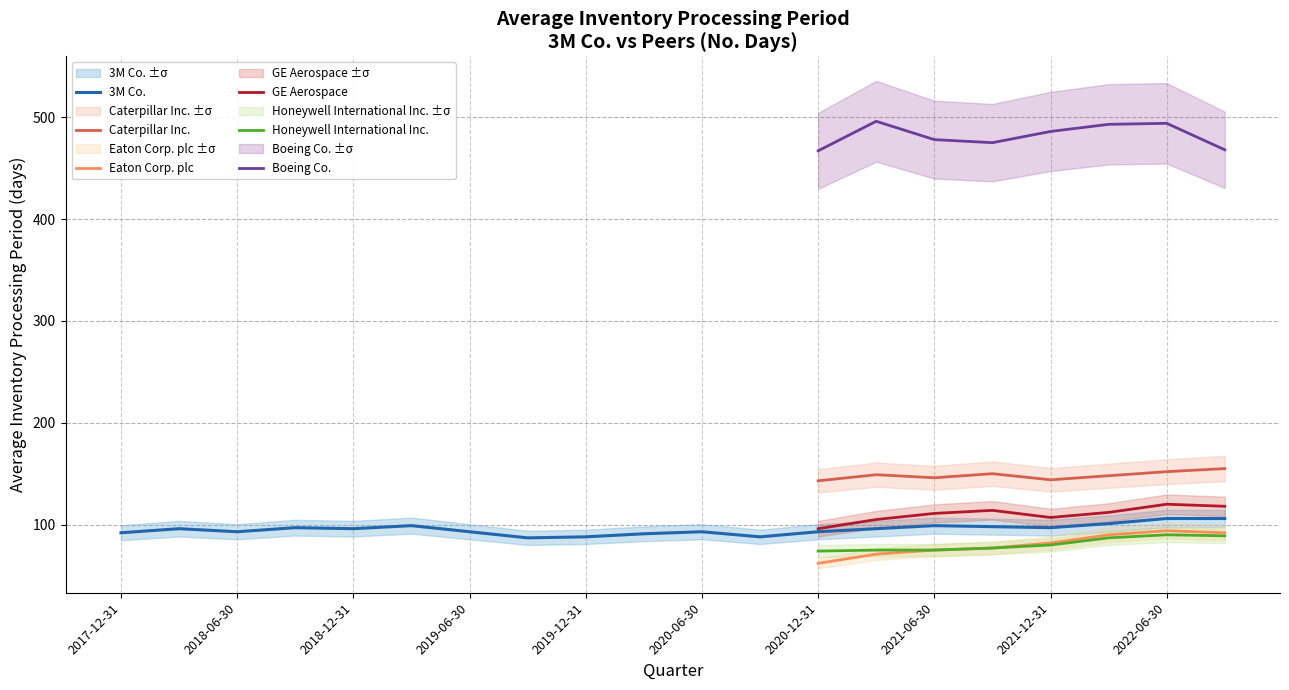

What is the difference between the maximum and minimum values in the GE Aerospace series?

24